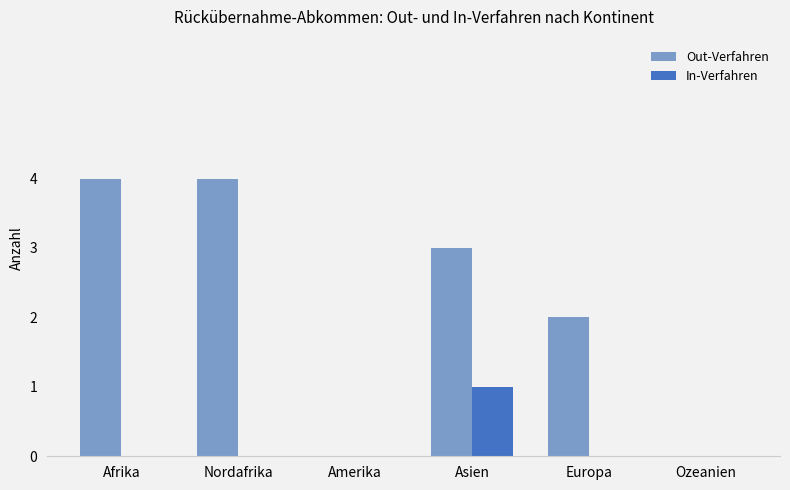

Is the value of In-Verfahren at Nordafrika greater than the value of Out-Verfahren at Europa?

No